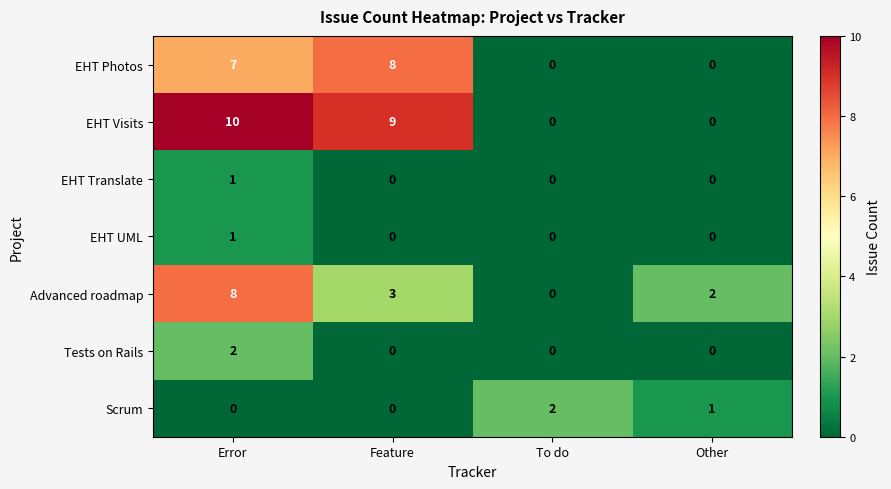

List the labels in order of Advanced roadmap value, largest first.

Error, Feature, Other, To do